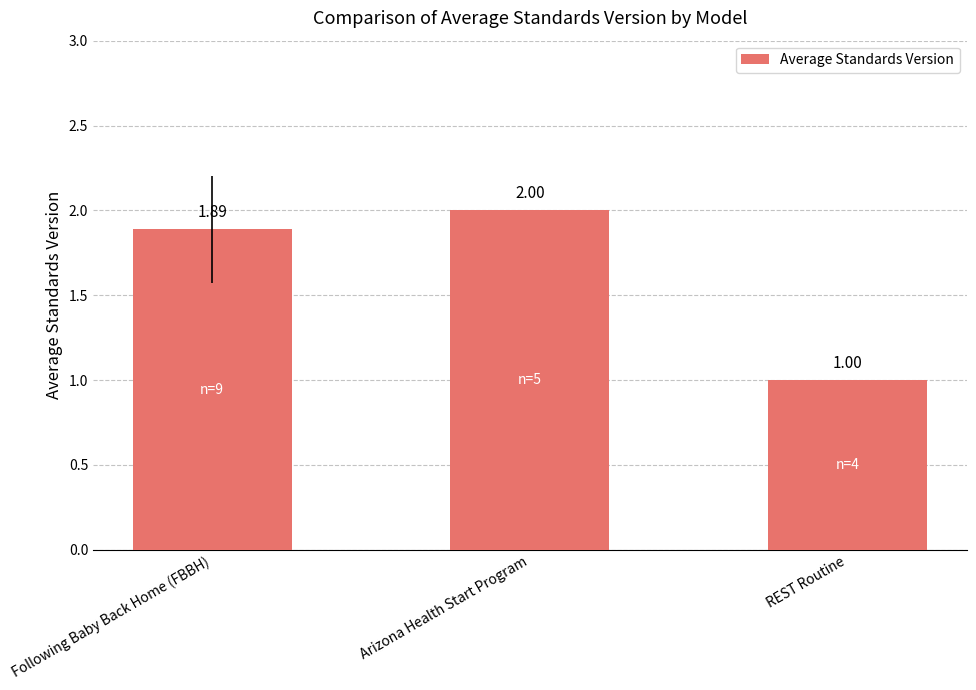

What is the difference between the values at Arizona Health Start Program and Following Baby Back Home (FBBH)?

0.1